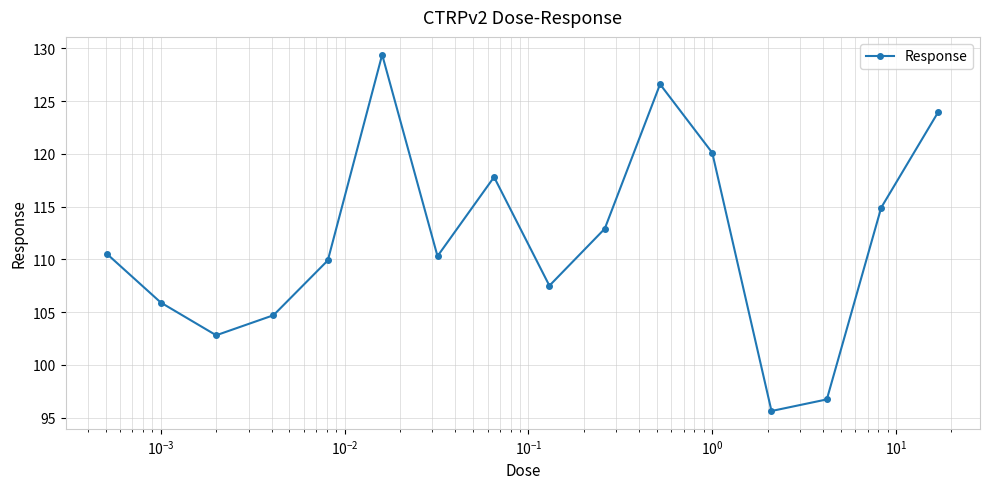

Does the chart display data point markers on the line(s)?

Yes